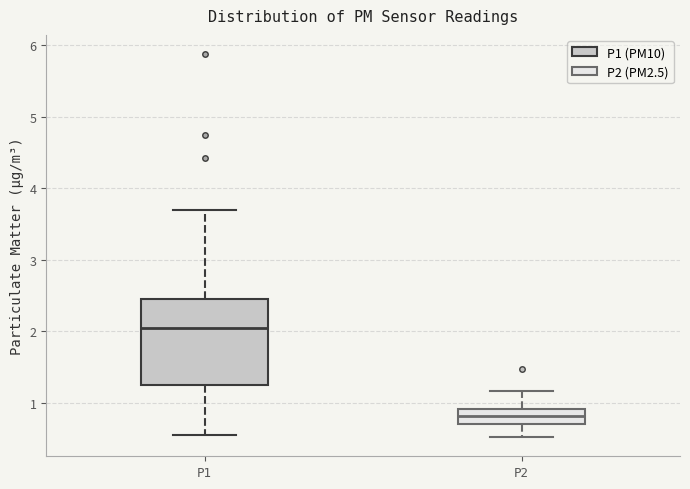

Reading left to right, transcribe this box plot: for each box, give where its median line is, the range the box spans, and where its two whiskers end, as read against the y-axis. The values are not printed on the chart, so give them approximately, as read against the axis.

P1: median 2.0, box 1.2 to 2.5, whiskers 0.6 to 3.7
P2: median 0.8, box 0.7 to 0.9, whiskers 0.5 to 1.2